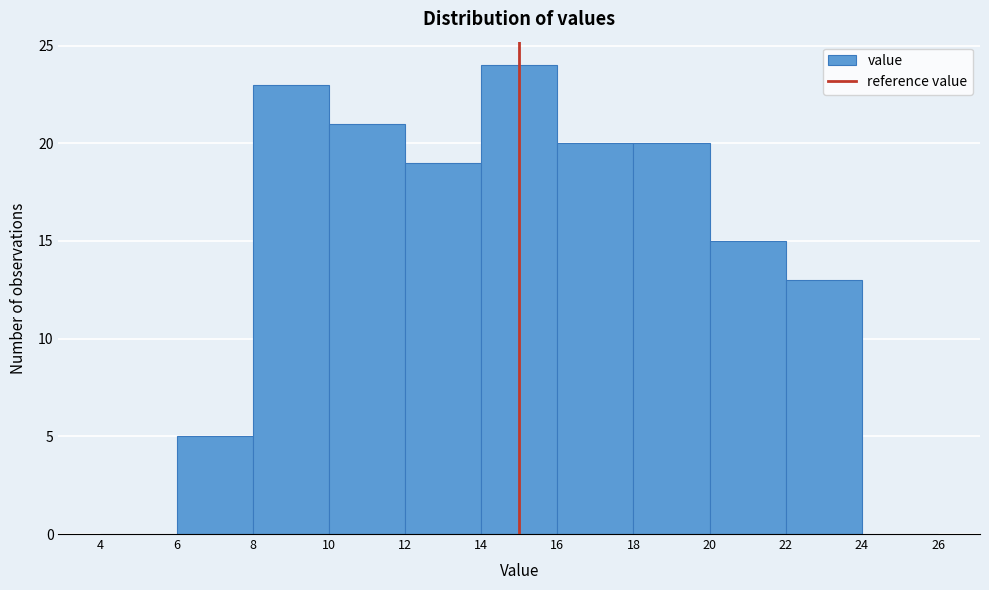

How tall is the bar that spans 10 to 12 on the x-axis? The values are not printed on the chart, so give them approximately, as read against the axis.

21